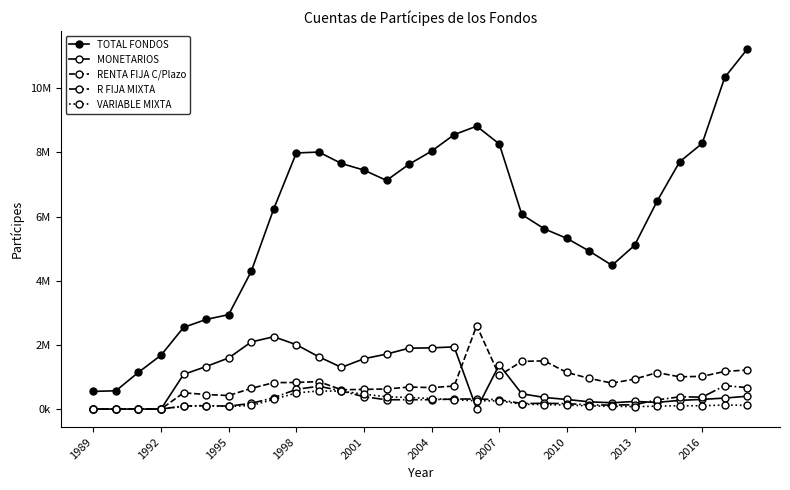

At which category does MONETARIOS reach its first local valley?

11